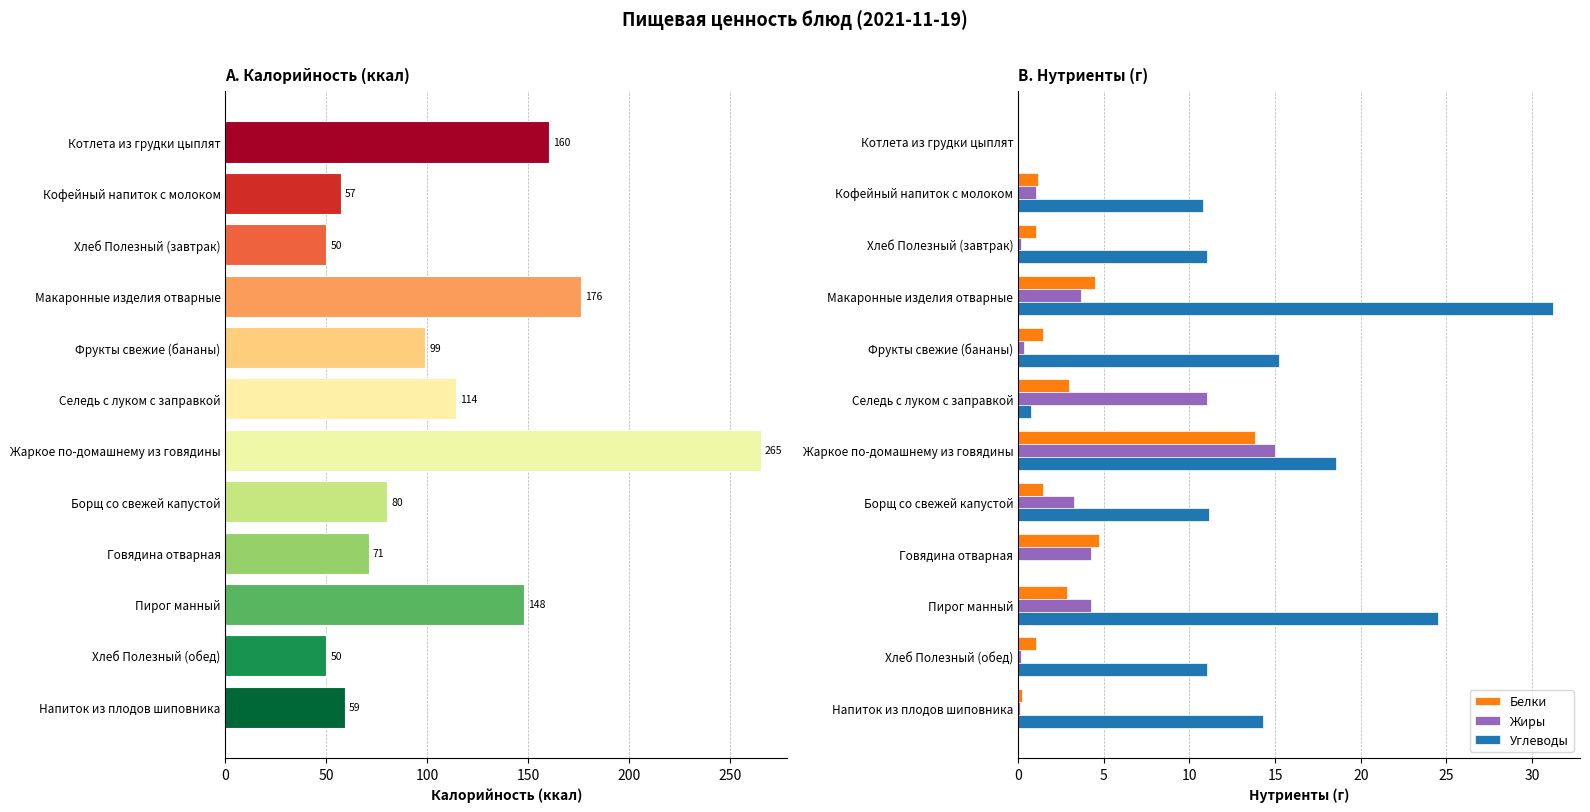

What is the highest value of the Углеводы series?

31.2